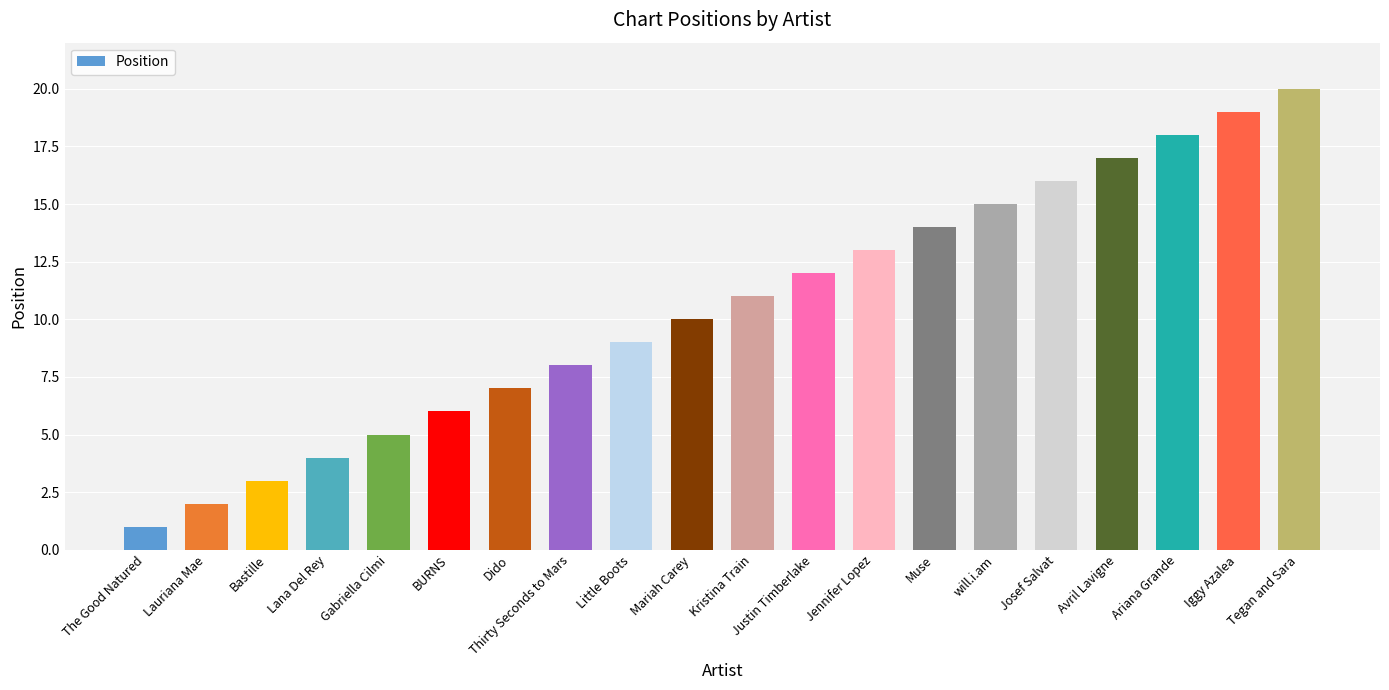

Reading left to right, list all the values displayed in this chart.

The Good Natured=1	Lauriana Mae=2	Bastille=3	Lana Del Rey=4	Gabriella Cilmi=5	BURNS=6	Dido=7	Thirty Seconds to Mars=8	Little Boots=9	Mariah Carey=10	Kristina Train=11	Justin Timberlake=12	Jennifer Lopez=13	Muse=14	will.i.am=15	Josef Salvat=16	Avril Lavigne=17	Ariana Grande=18	Iggy Azalea=19	Tegan and Sara=20